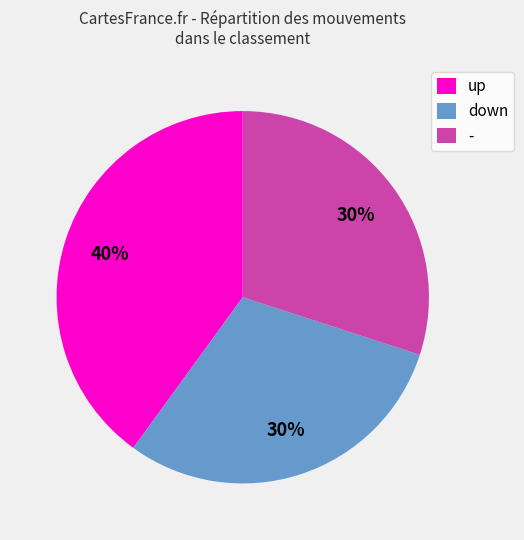

True or false: - accounts for 2% of the total.

False